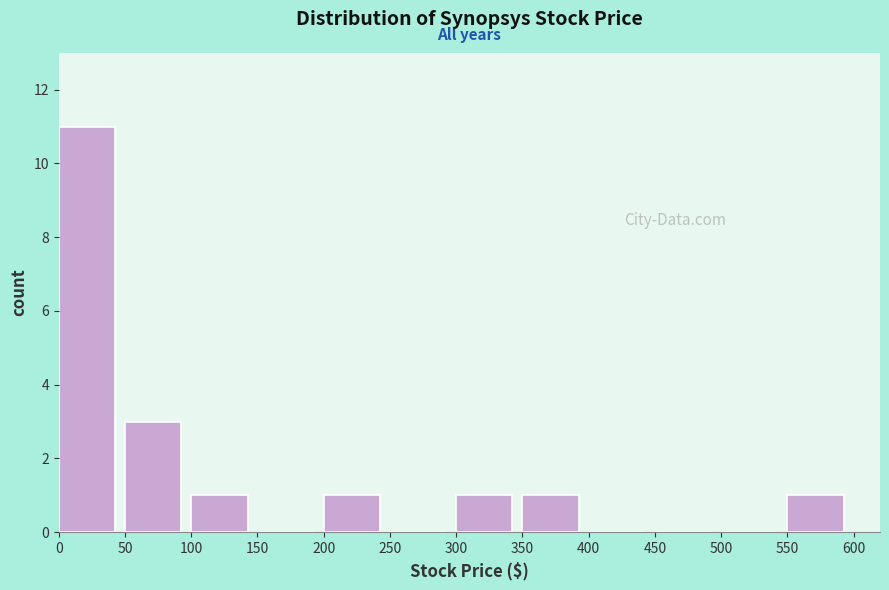

Reading left to right, transcribe this chart: for each bar, give the range it covers on the x-axis and its height. The values are not printed on the chart, so give them approximately, as read against the axis.

0 to 50: 11
50 to 100: 3
100 to 150: 1
150 to 200: 0
200 to 250: 1
250 to 300: 0
300 to 350: 1
350 to 400: 1
400 to 450: 0
450 to 500: 0
500 to 550: 0
550 to 600: 1